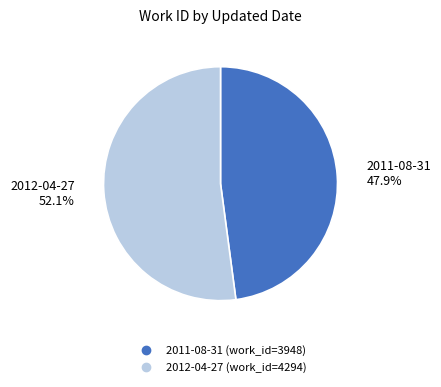

To the nearest percent, what is the difference between the 2011-08-31 and 2012-04-27 slice percentages?

4%